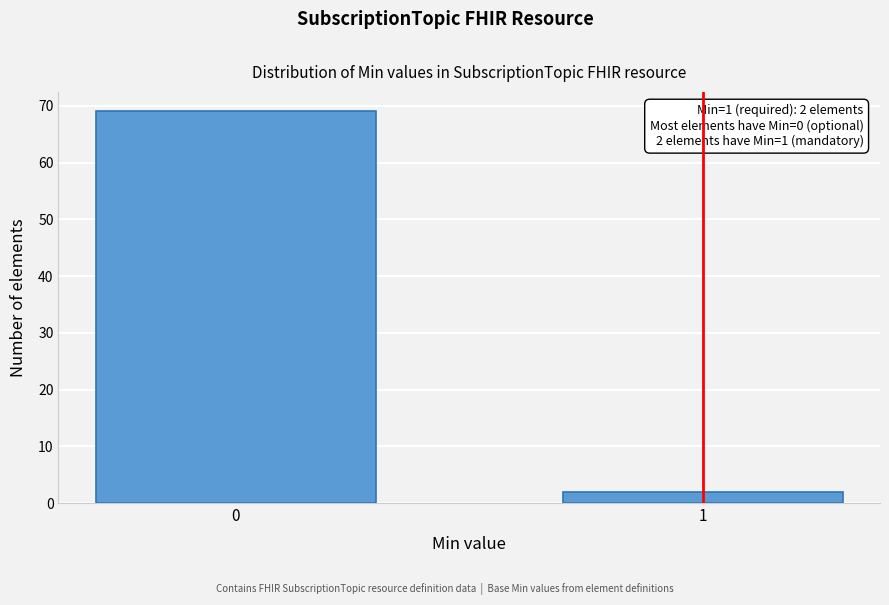

Reading right to left, extract all data points from this chart.

2	69